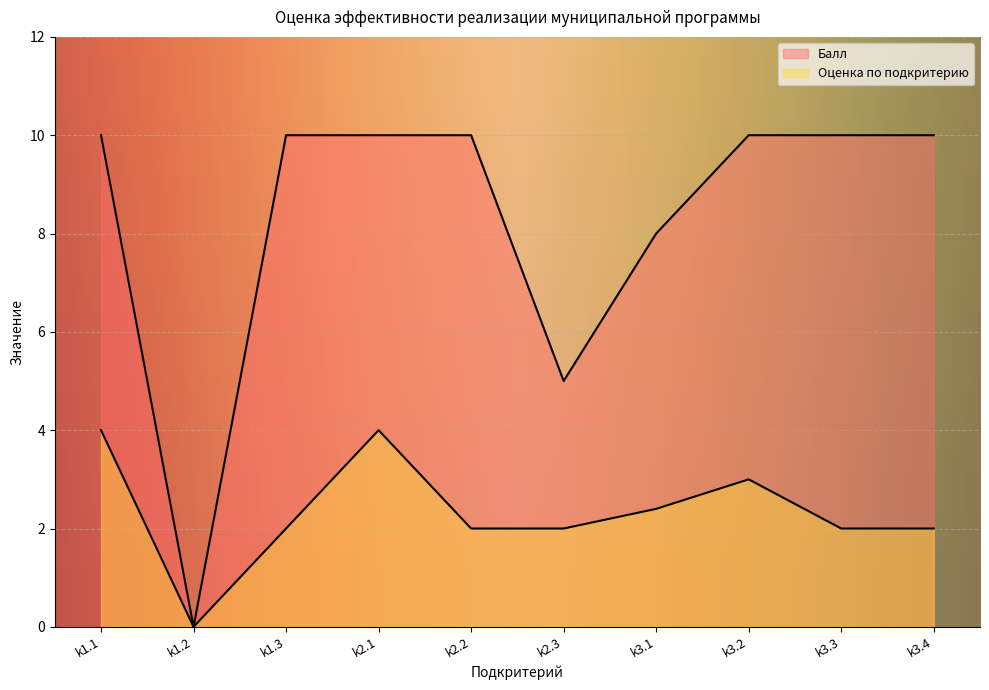

What is the difference between the maximum and minimum values in the Оценка по подкритерию series?

4.0